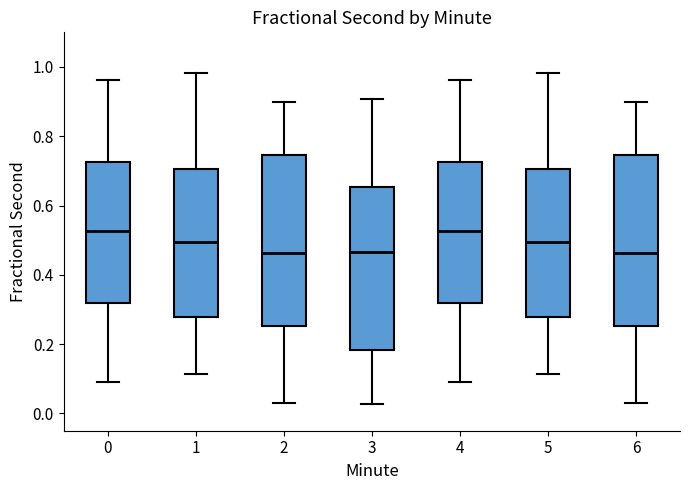

Reading left to right, read every box against the y-axis: the position of its median line, the range the box covers, and the ends of its whiskers. The values are not printed on the chart, so give them approximately, as read against the axis.

0: median 0.52, box 0.32 to 0.72, whiskers 0.08 to 0.96
1: median 0.50, box 0.28 to 0.70, whiskers 0.12 to 0.98
2: median 0.46, box 0.26 to 0.74, whiskers 0.02 to 0.90
3: median 0.46, box 0.18 to 0.66, whiskers 0.02 to 0.90
4: median 0.52, box 0.32 to 0.72, whiskers 0.08 to 0.96
5: median 0.50, box 0.28 to 0.70, whiskers 0.12 to 0.98
6: median 0.46, box 0.26 to 0.74, whiskers 0.02 to 0.90